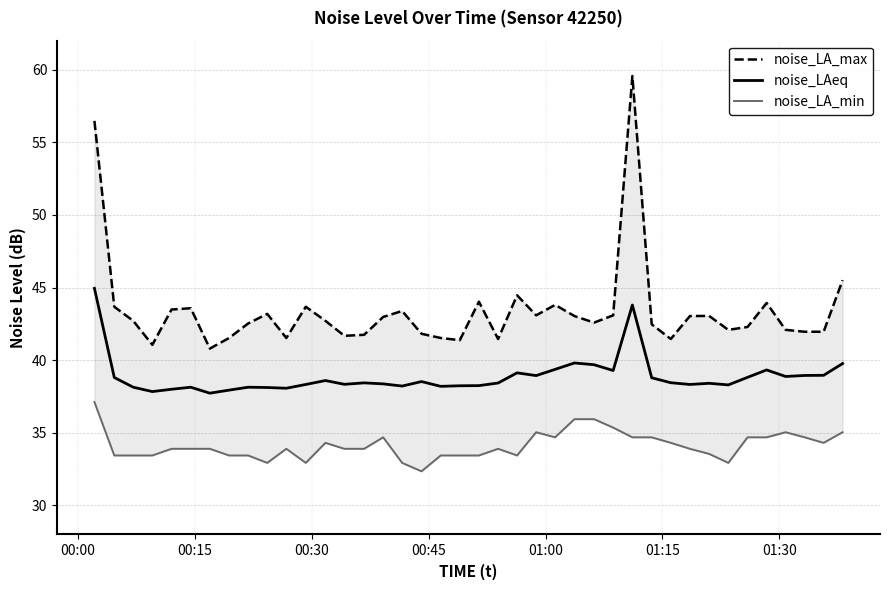

True or false: noise_LAeq and noise_LA_max cross at least once.

False